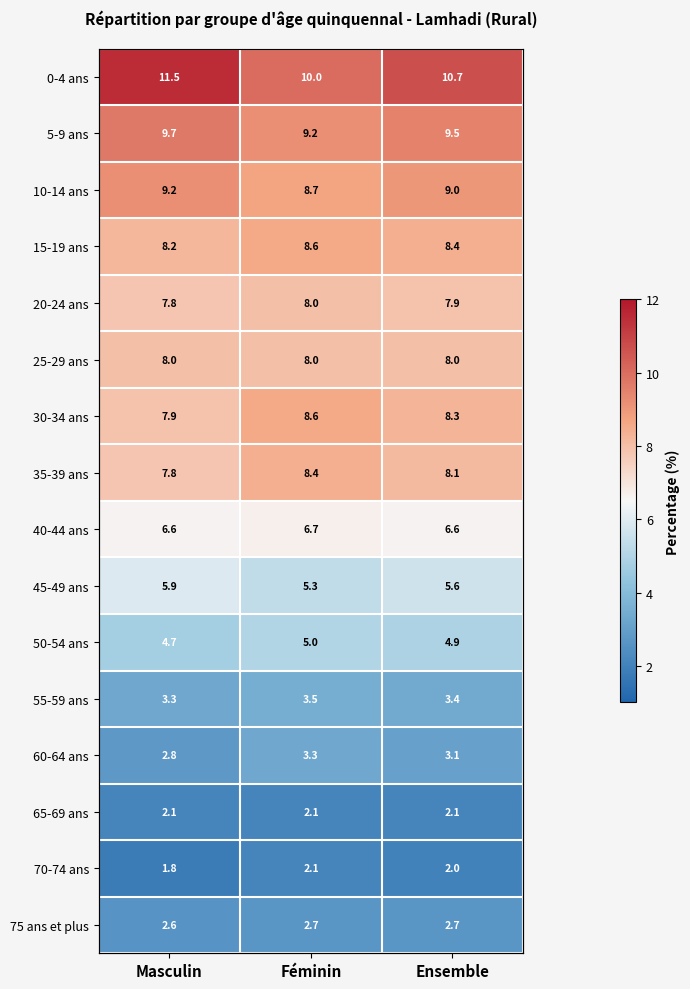

What is the minimum value for 5-9 ans?

9.2